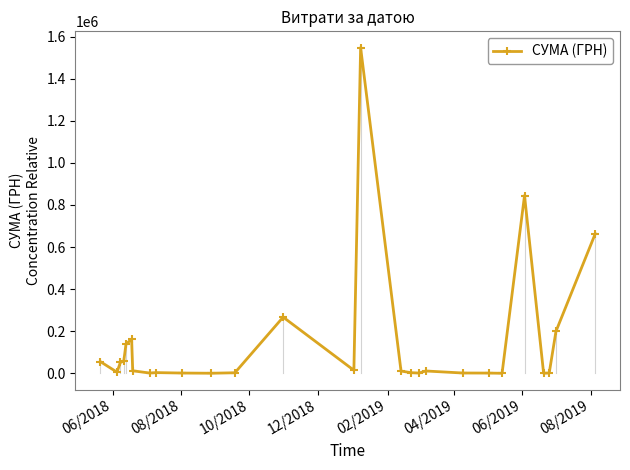

What is the greatest value displayed?

1547860.4